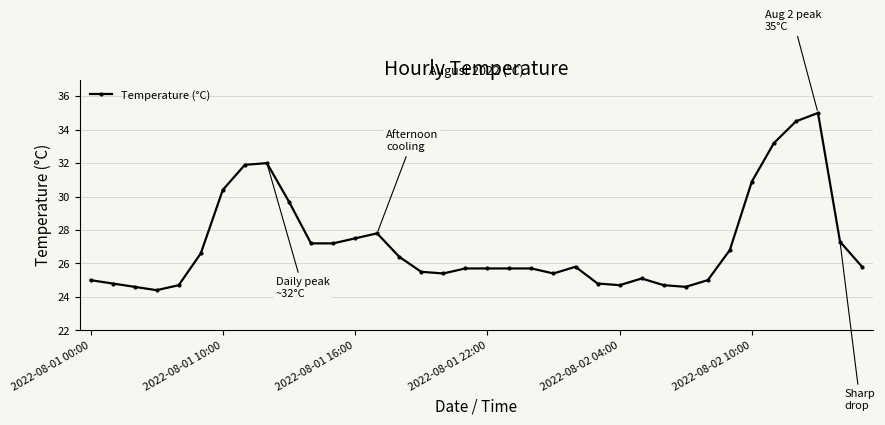

Does the chart display data point markers on the line(s)?

Yes